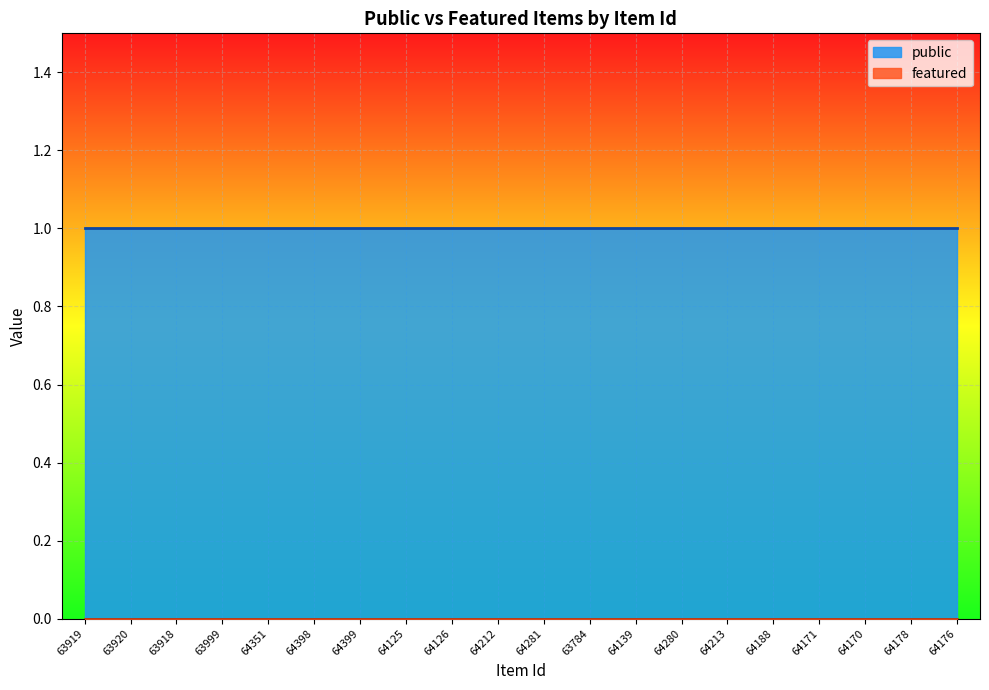

What is the label of the 14th point from the left?

64280